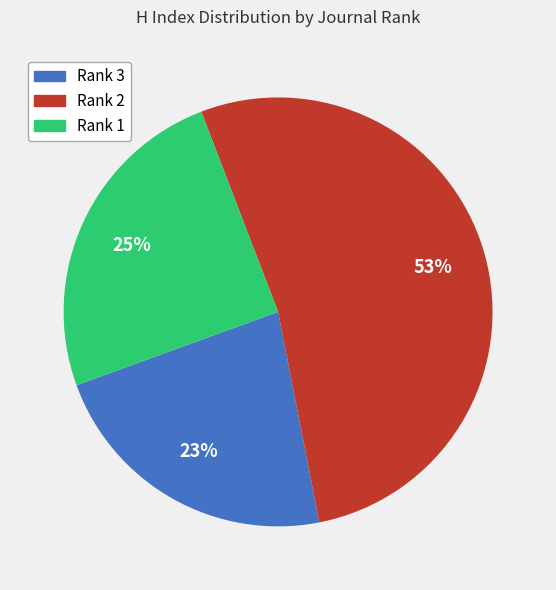

To the nearest percent, what is the average slice percentage?

33%